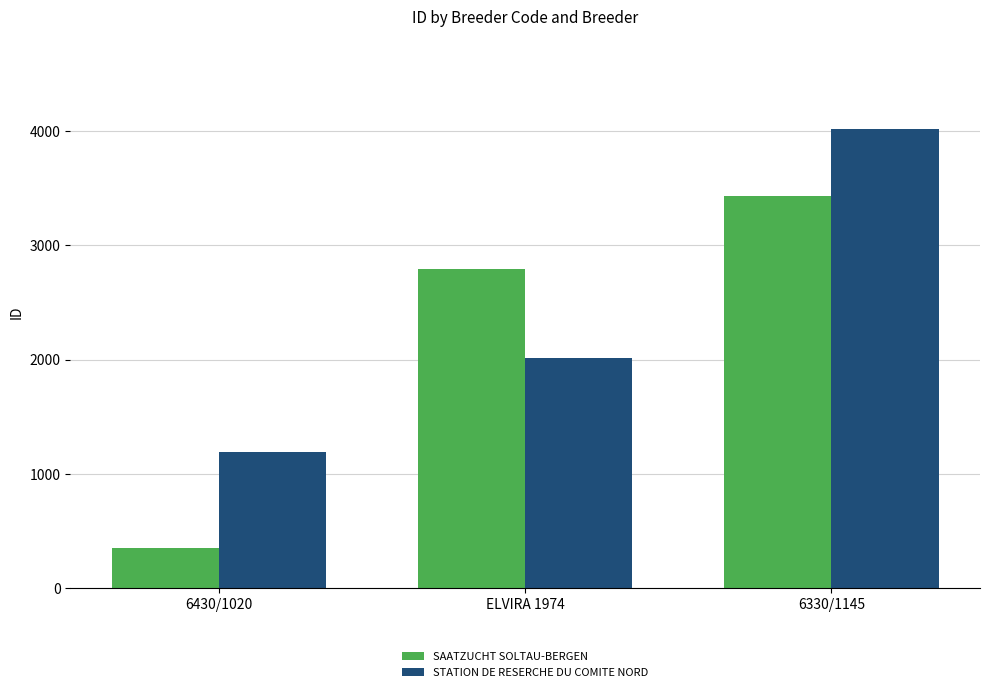

At how many categories does at least one series exceed 2250?

2